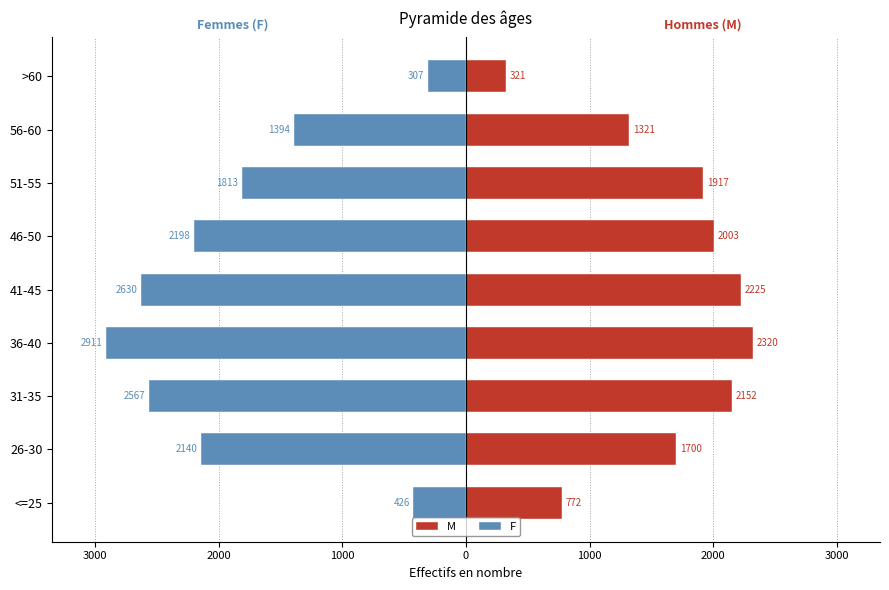

Reading left to right, transcribe all the data shown in this chart.

M: 772	1700	2152	2320	2225	2003	1917	1321	321
F: -426	-2140	-2567	-2911	-2630	-2198	-1813	-1394	-307